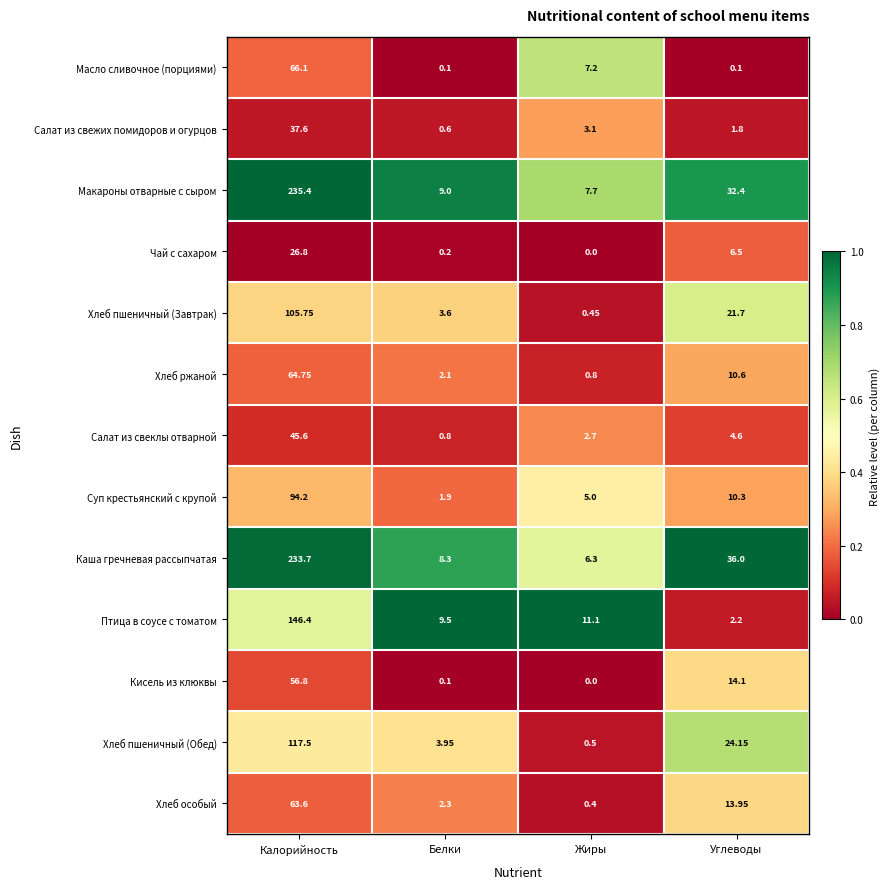

Rank the series by their maximum value, from lowest to highest.

Чай с сахаром, Салат из свежих помидоров и огурцов, Салат из свеклы отварной, Кисель из клюквы, Хлеб особый, Хлеб ржаной, Масло сливочное (порциями), Суп крестьянский с крупой, Хлеб пшеничный (Завтрак), Хлеб пшеничный (Обед), Птица в соусе с томатом, Каша гречневая рассыпчатая, Макароны отварные с сыром